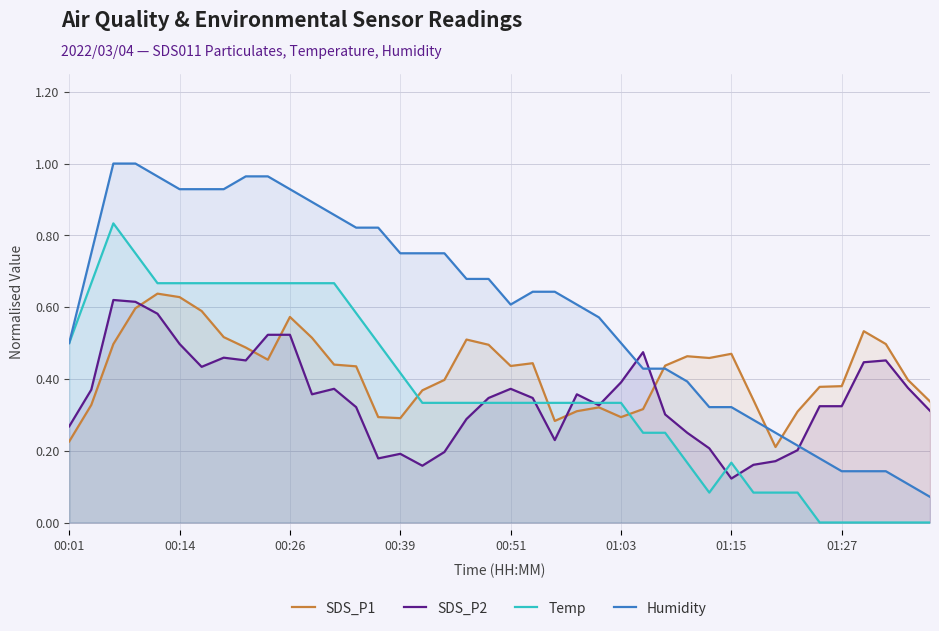

Which series has the largest range (max minus min)?

Humidity